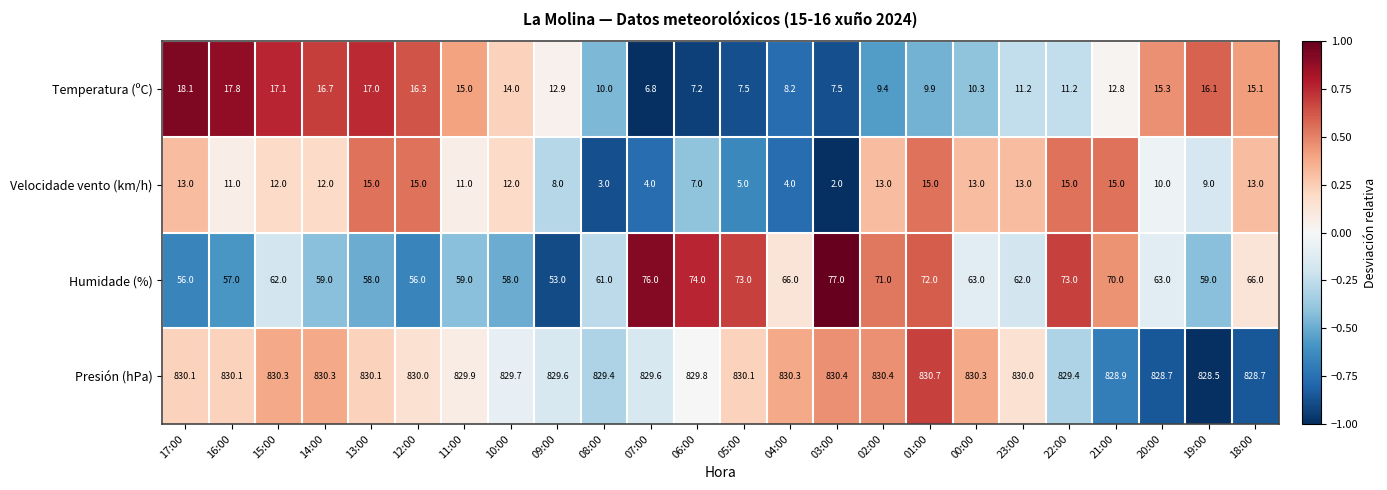

True or false: Temperatura (ºC) has a value of 14.0 at 10:00.

True